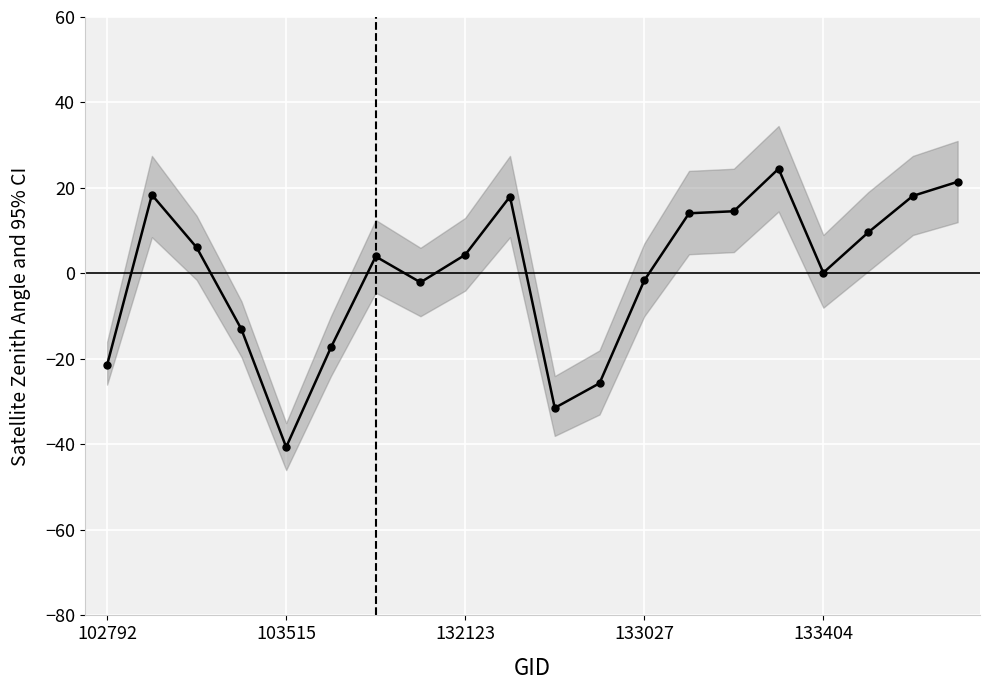

What is the label of the 11th point from the right?

9